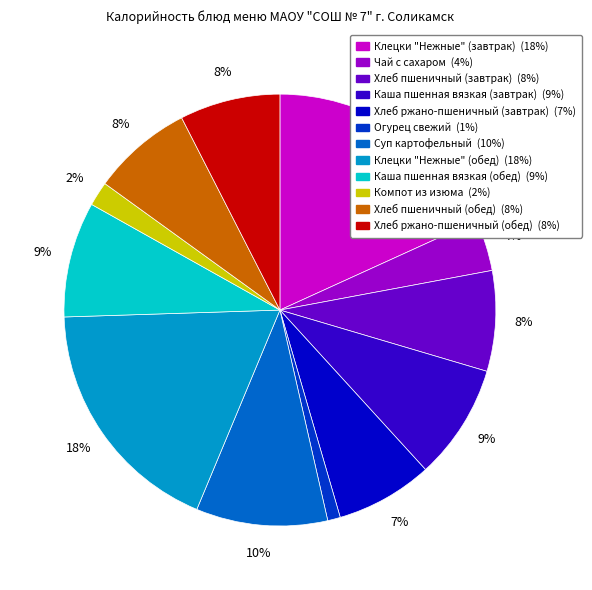

To the nearest percent, what portion does Клецки "Нежные" (завтрак) represent?

18%